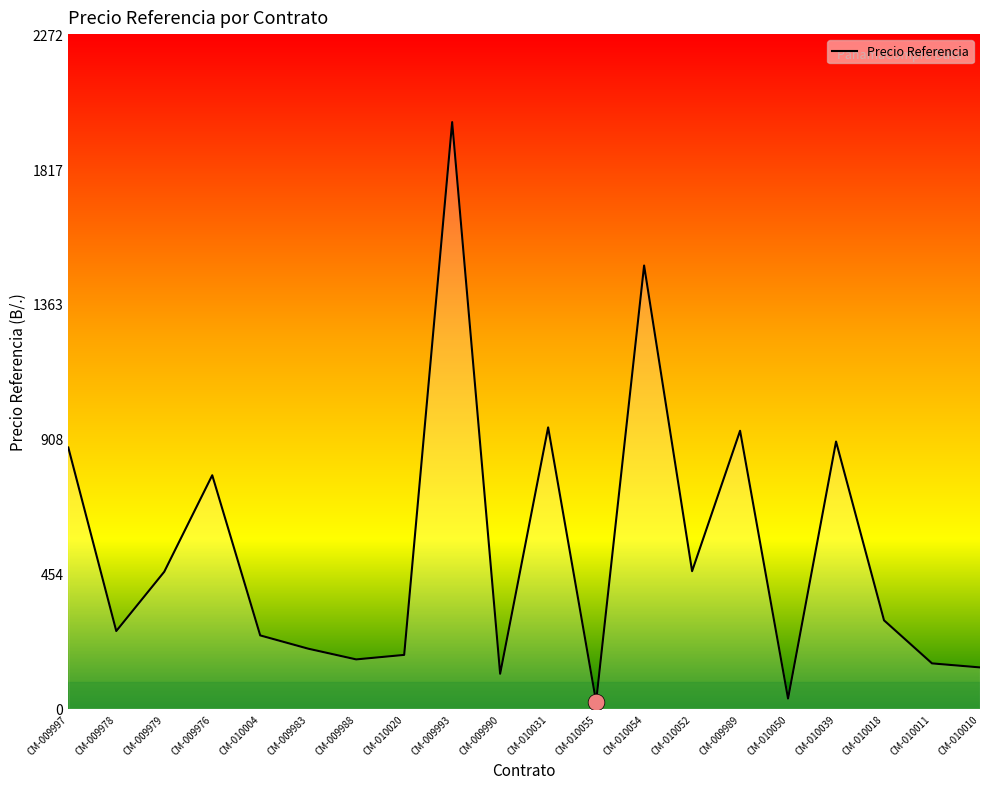

What is the maximum value shown in the chart?

1976.0